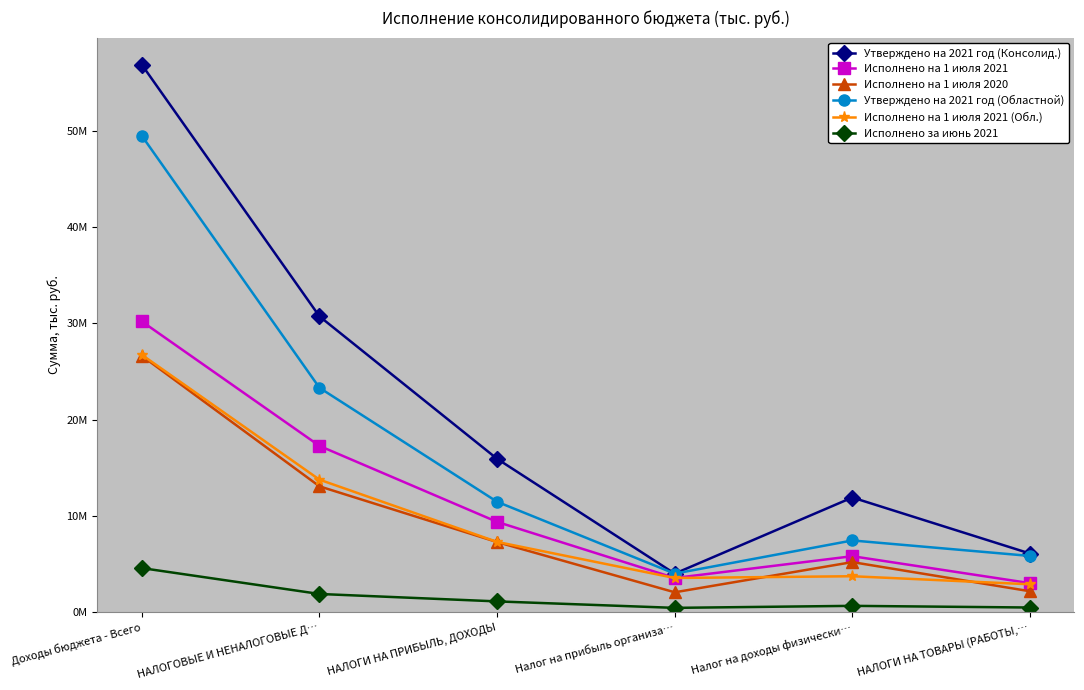

What is the difference between the Утверждено на 2021 год (Консолид.) values at Налог на доходы физически… and Налог на прибыль организа…?

7900770.9